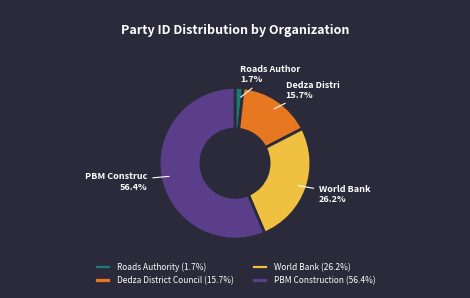

Which slice is the smallest?

Roads Authority